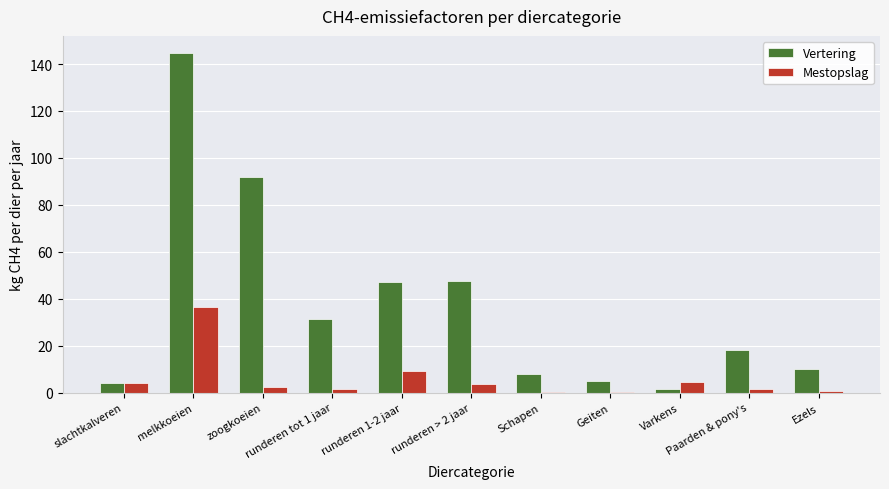

Which series has the largest total across all categories?

Vertering